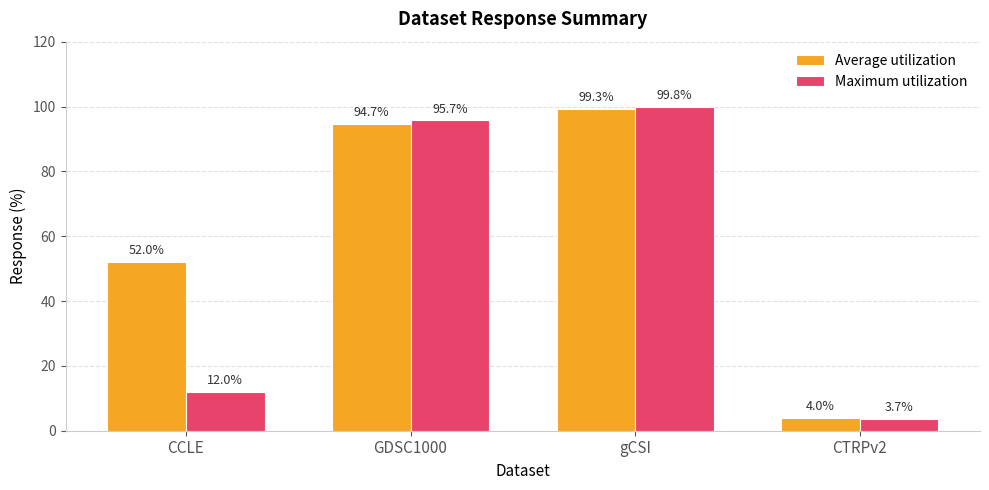

How many bars are there in each group?

2